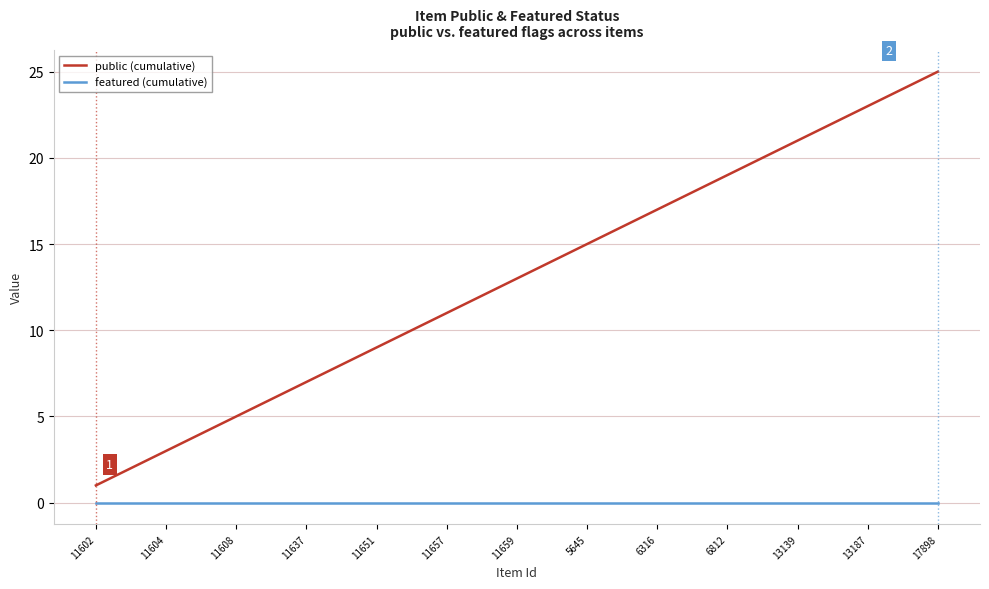

Which series has the largest total across all categories?

public (cumulative)